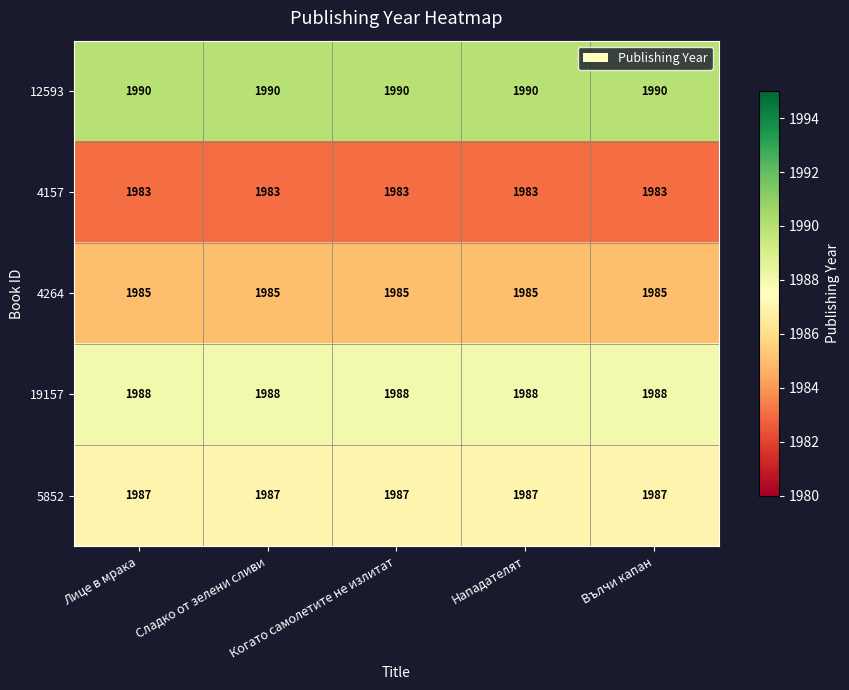

Which series has the largest total across all categories?

12593